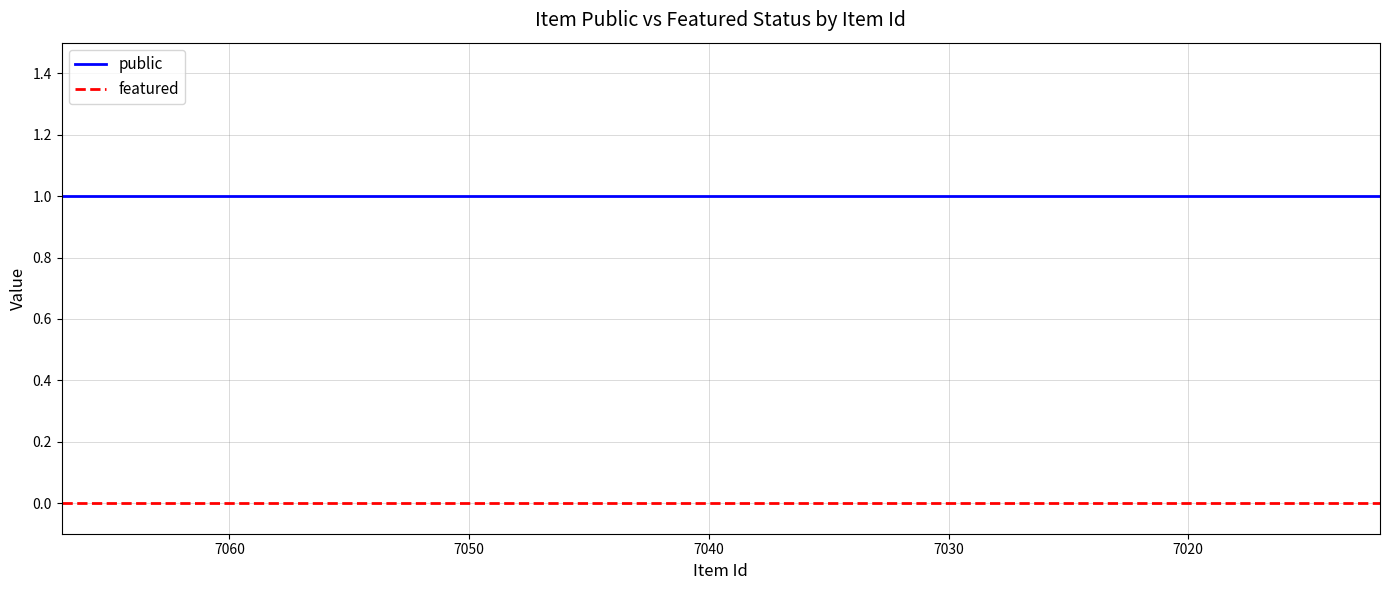

Count the number of categories in the chart.

12